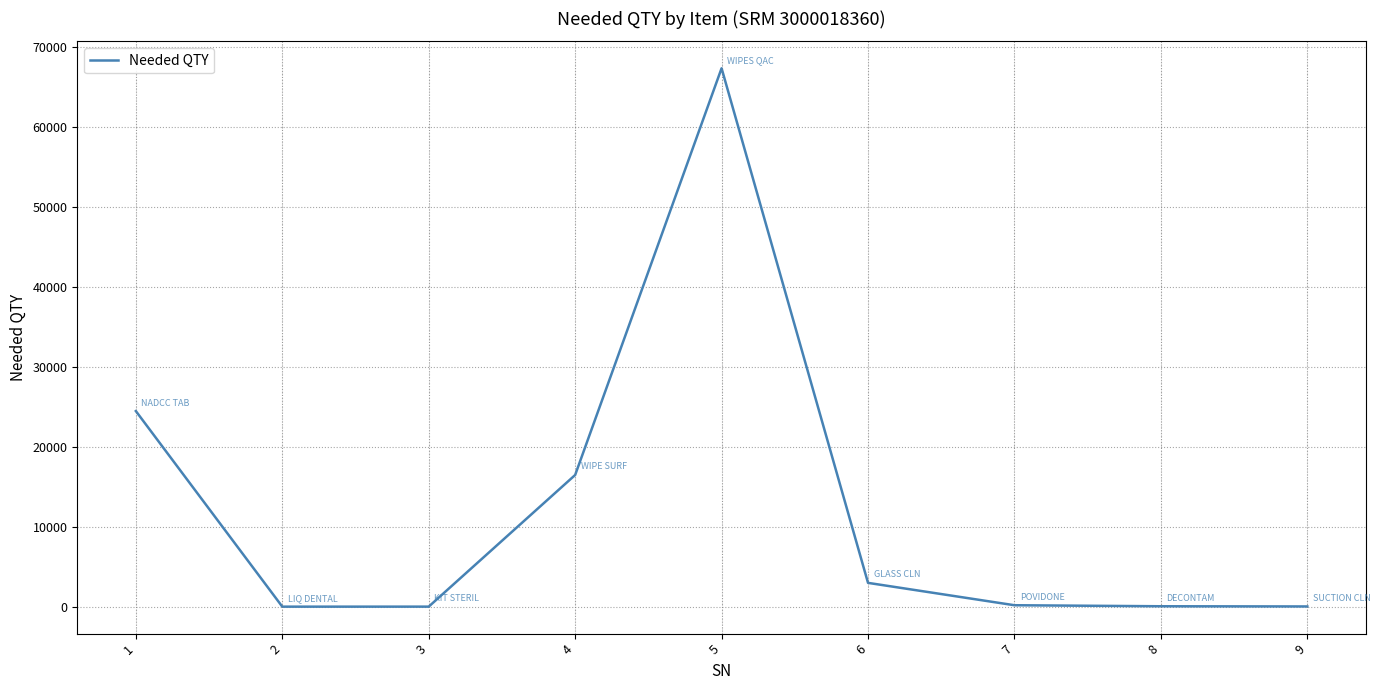

The value at 1 is 15802. True or false?

False